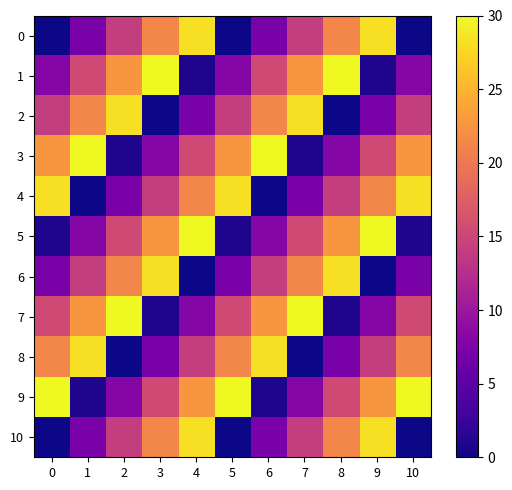

At 9, list the series in order from largest to smallest.

5, 0, 10, 9, 4, 3, 8, 7, 2, 1, 6